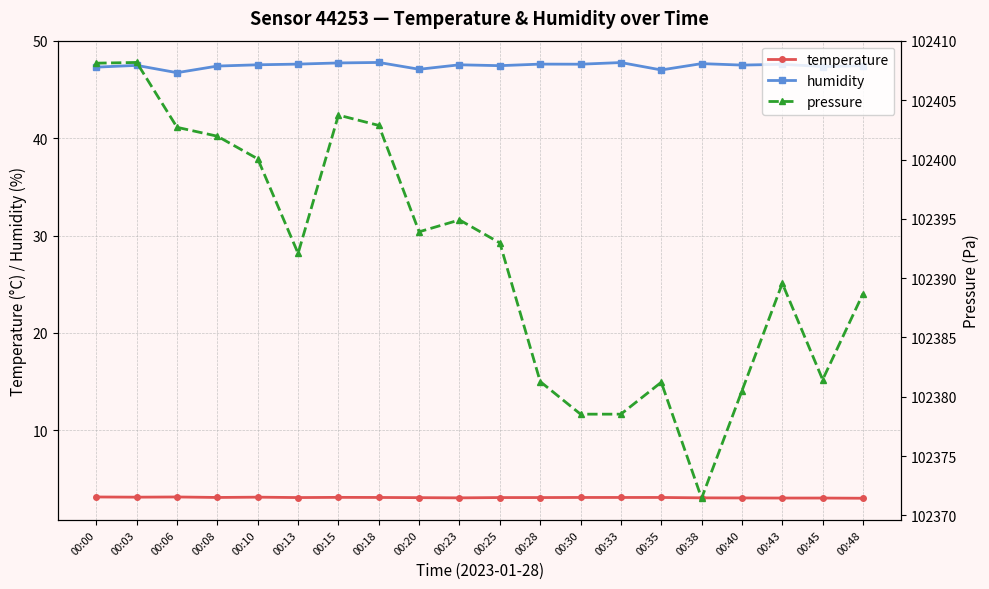

True or false: humidity and pressure intersect in this chart.

False